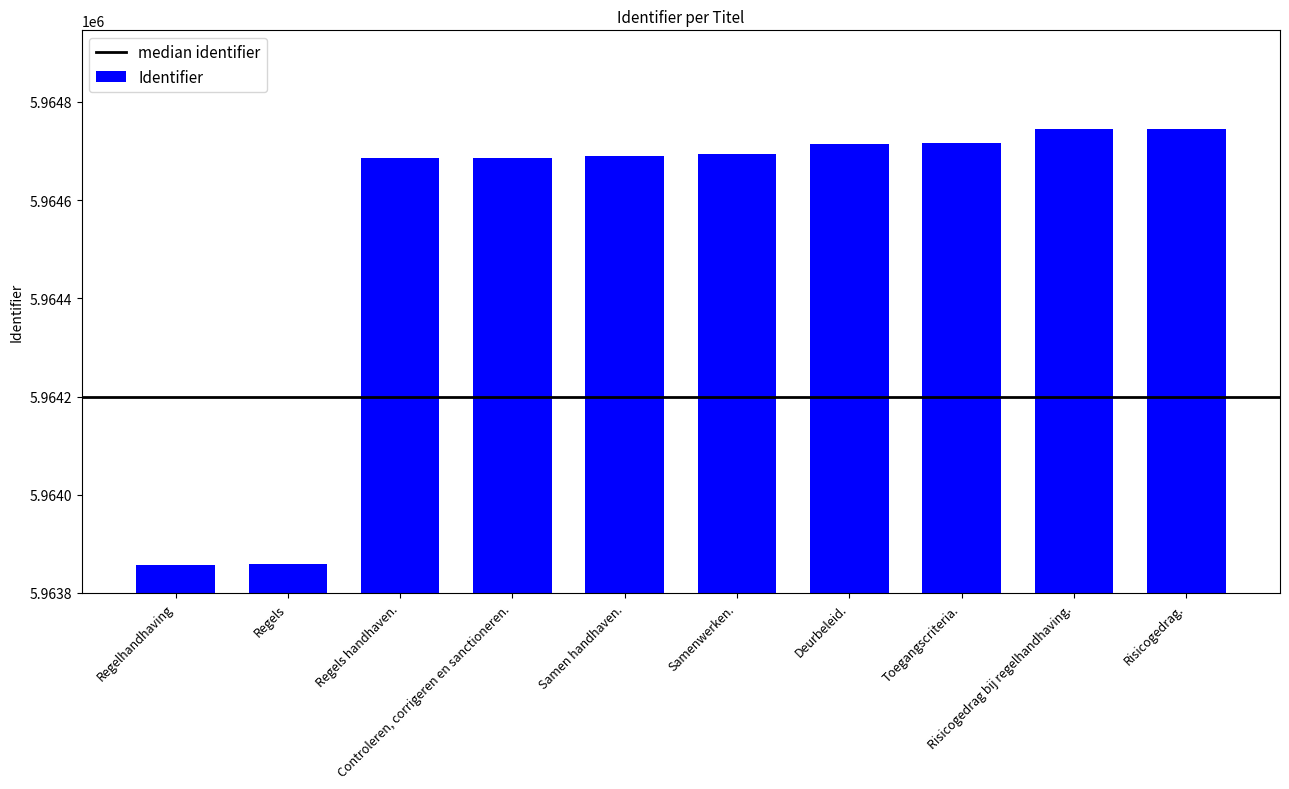

The chart shows a value of 5964694 at Samenwerken.. True or false?

True